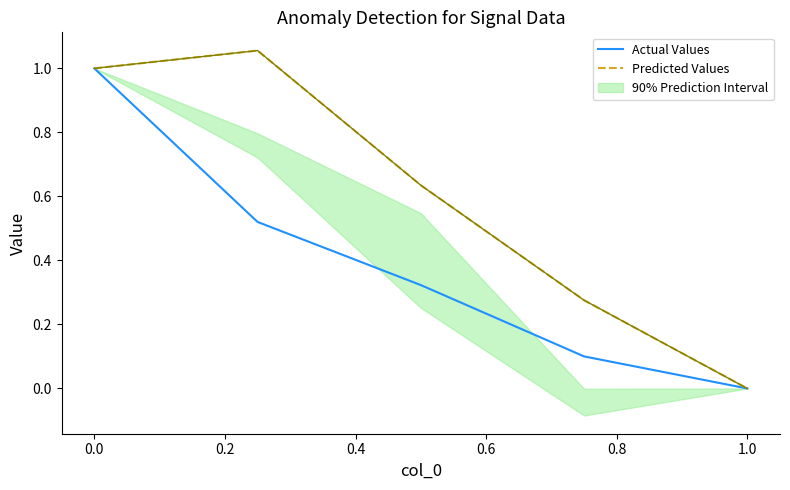

What is the highest value of the Actual Values series?

1.0